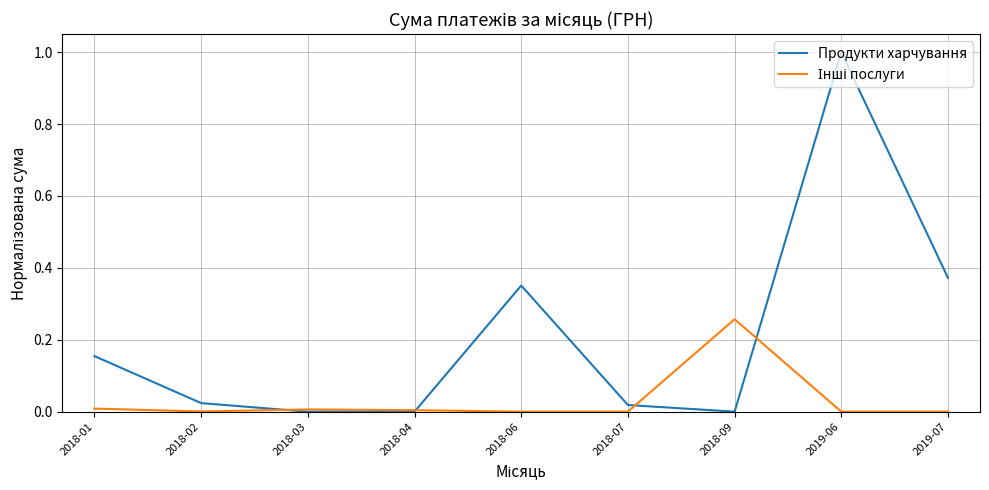

How many categories are shown in the chart?

9